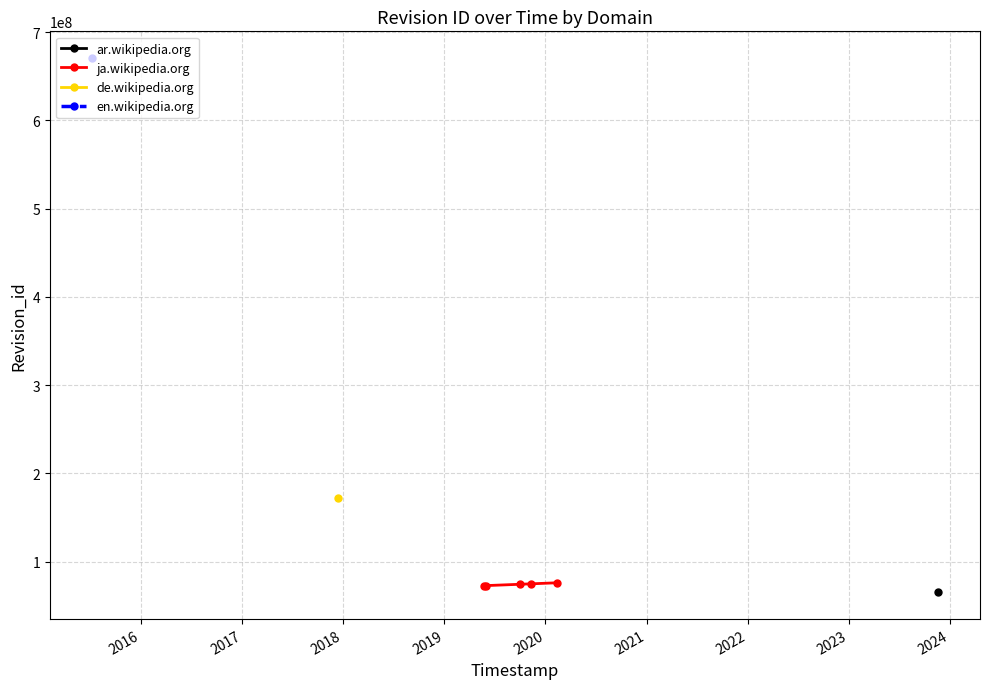

What is the lowest value of the ja.wikipedia.org series?

72865362